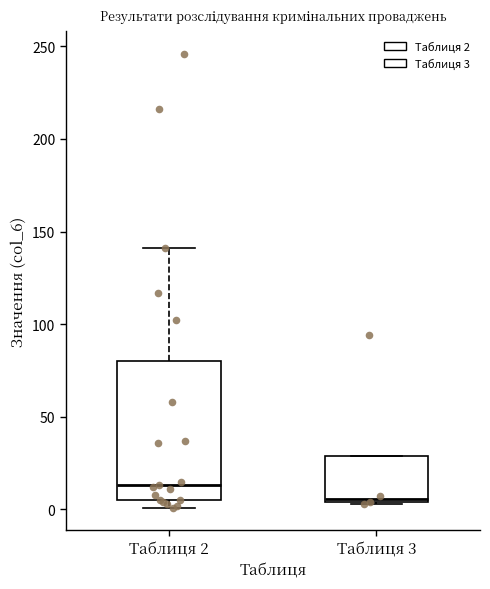

Where is the lower edge of the box for Таблиця 3 on the y-axis? The values are not printed on the chart, so give them approximately, as read against the axis.

5